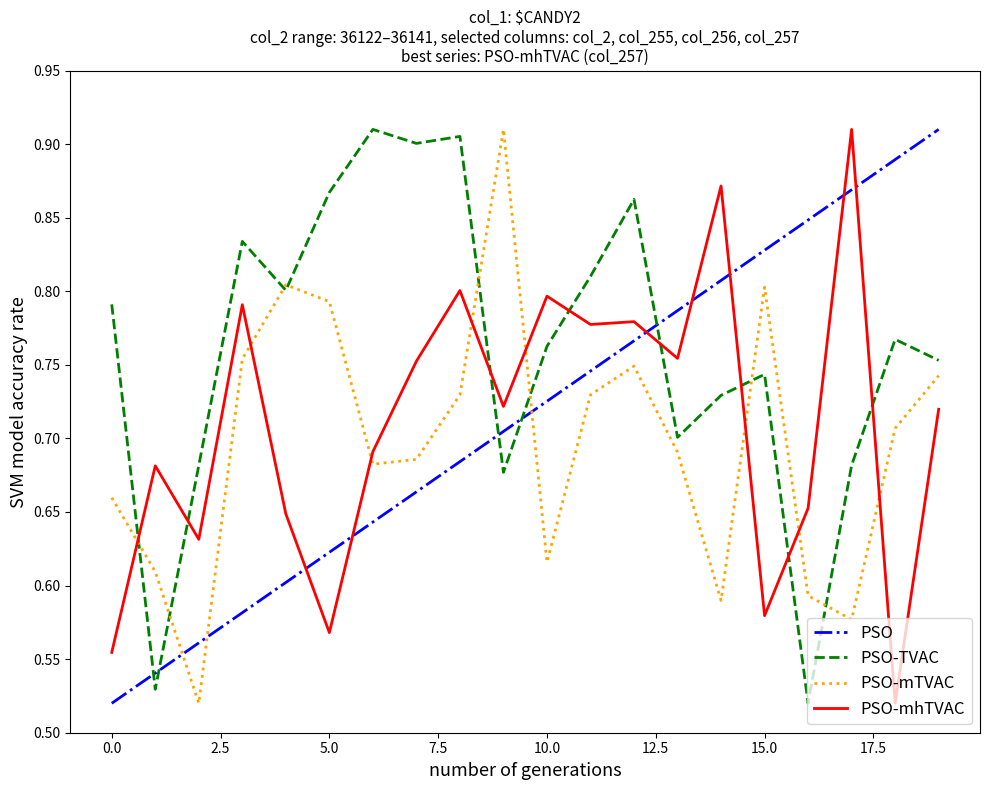

After their last crossing, which series has the higher values: PSO-mTVAC or PSO-TVAC?

PSO-TVAC